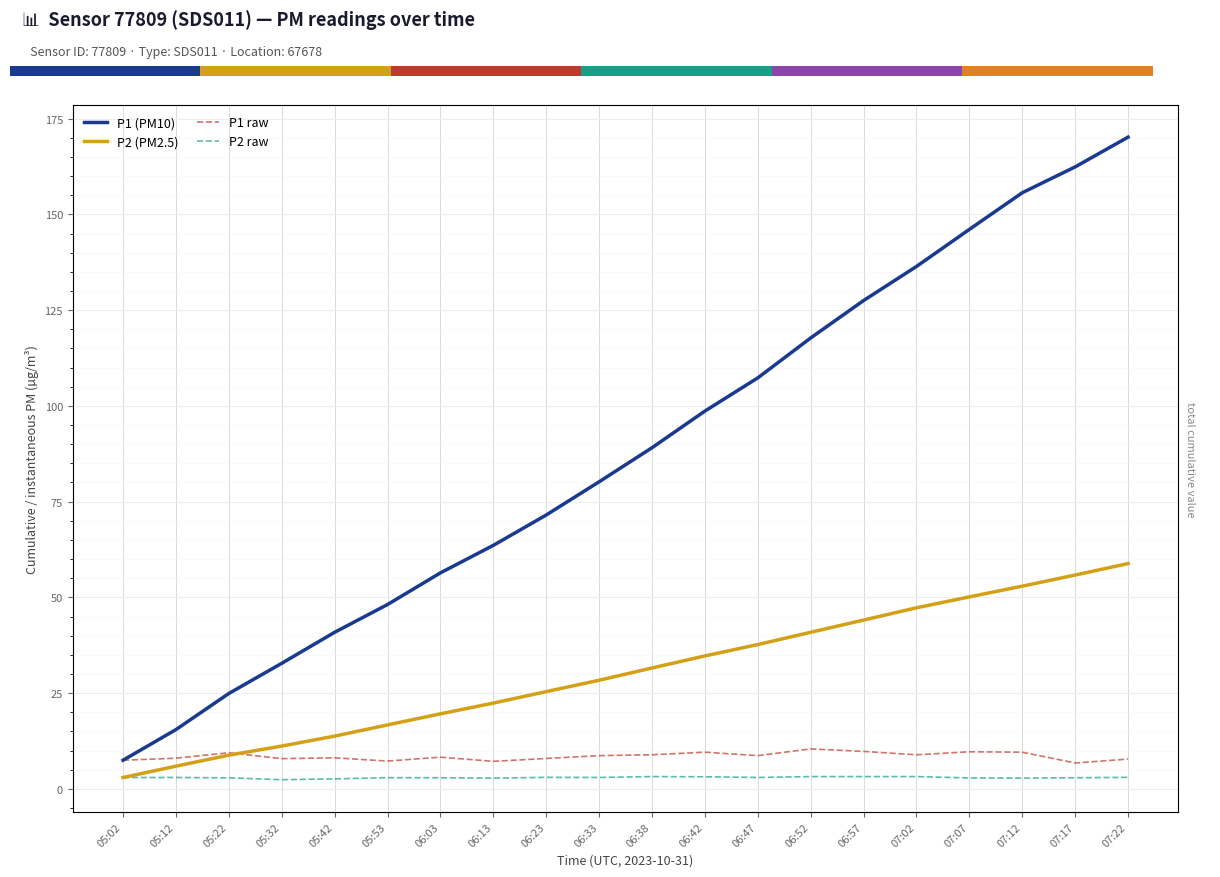

Which category has the lowest value across all series?

05:32